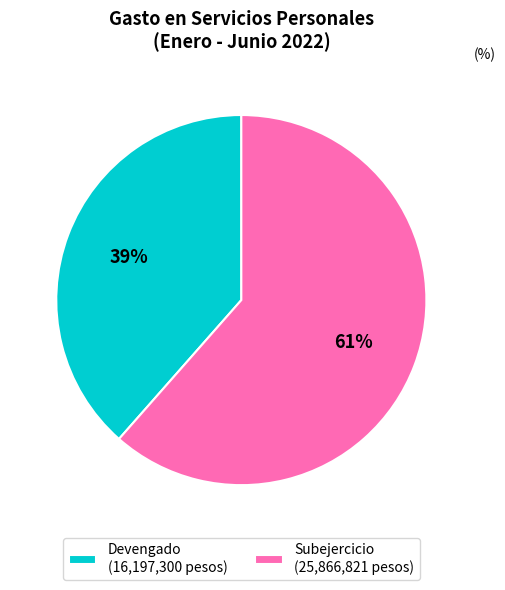

Approximately how many times larger is the value at Devengado compared to Subejercicio?

0.6